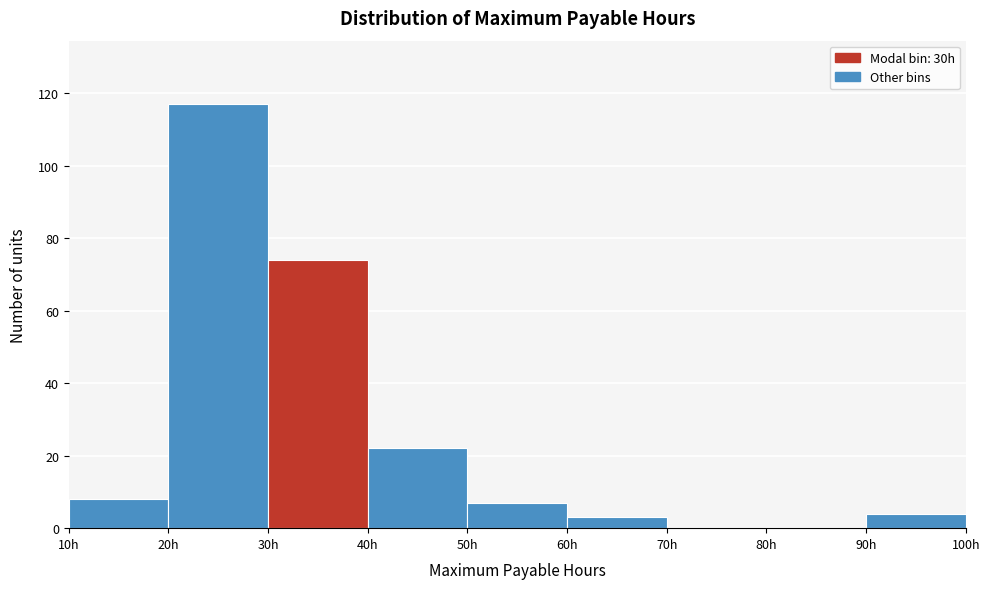

Over which range of the x-axis is the bar tallest?

20 to 30